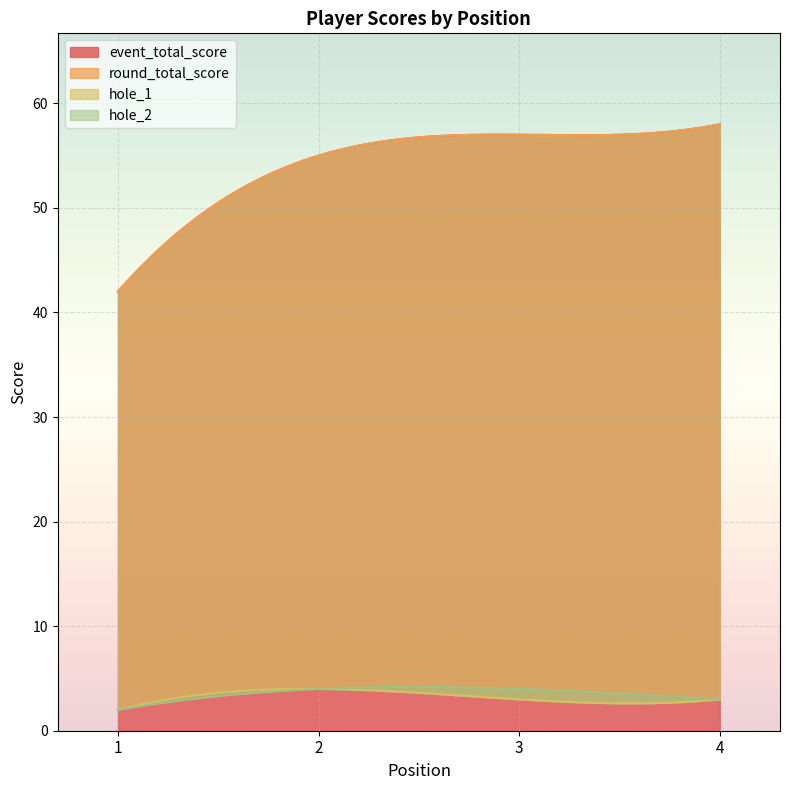

How many lines are shown in the chart?

4